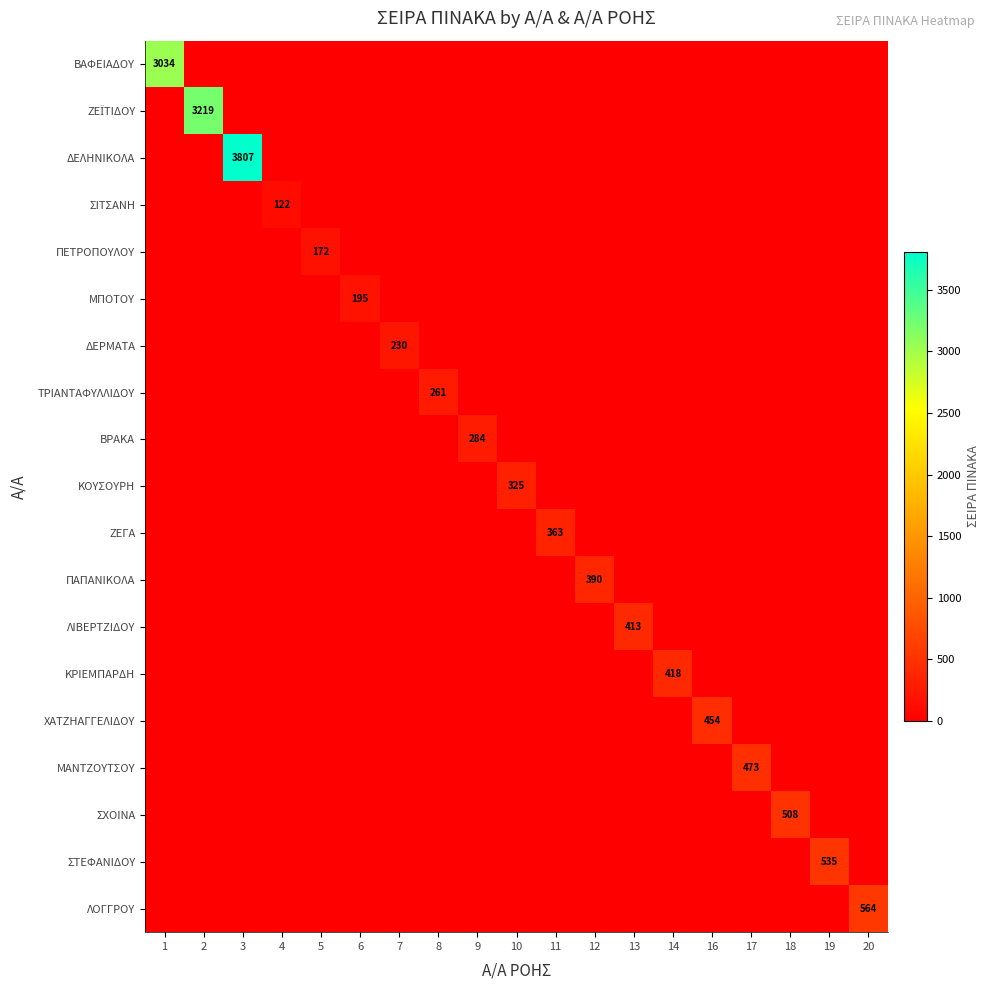

What is the total value across all series at 4?

122